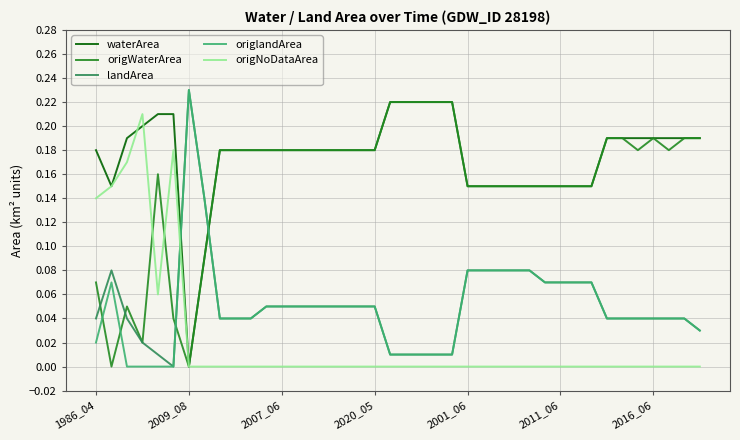

Which series has the largest total across all categories?

waterArea